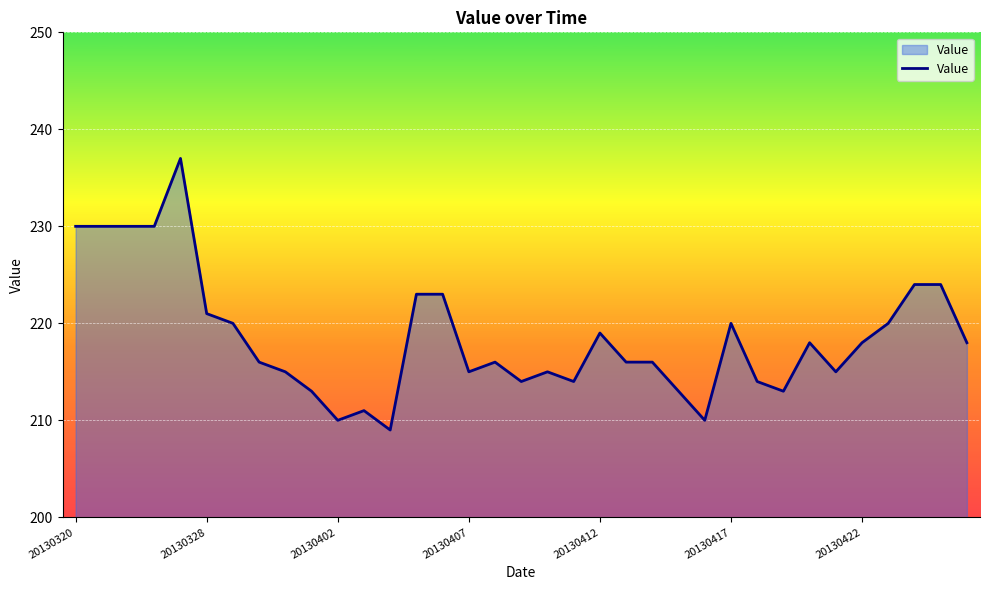

What is the difference between the maximum and minimum values?

28